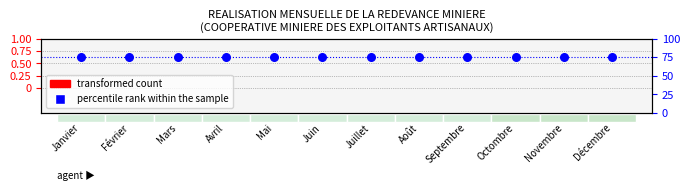

Which series has the widest spread of Y values?

transformed count